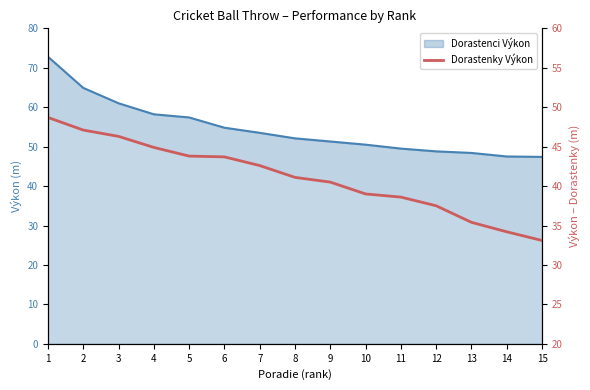

Between 12 and 3, which is larger?

3